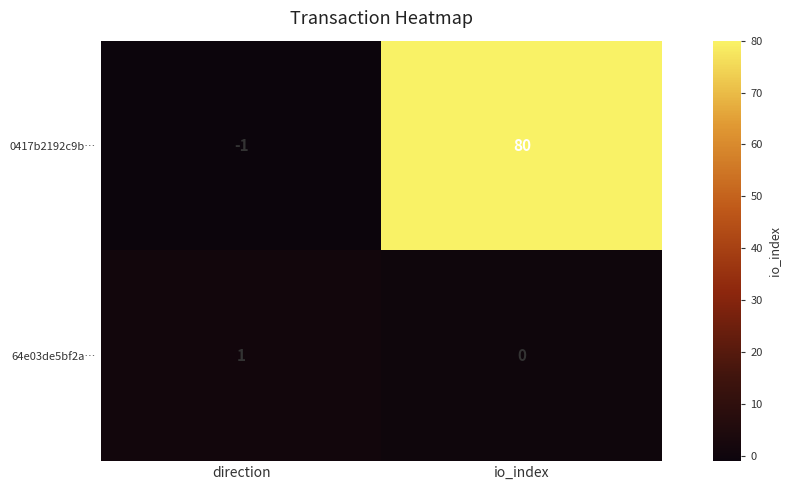

Reading left to right, what are all the values shown in this chart?

0417b2192c9b…: -1	80
64e03de5bf2a…: 1	0